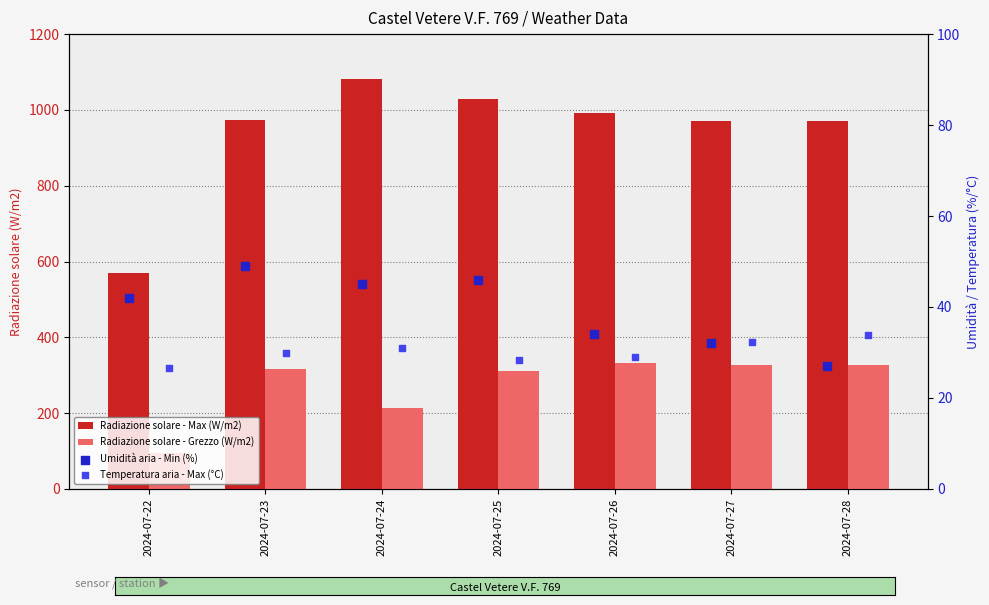

Which series has the largest Y range (max minus min)?

Radiazione solare - Max (W/m2)